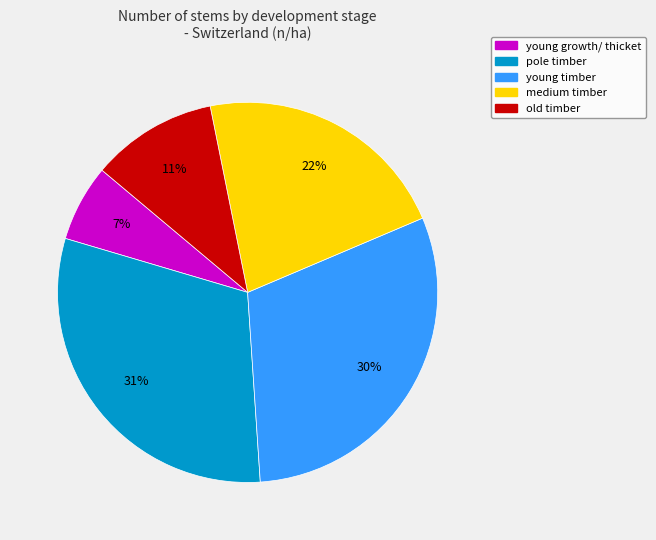

How many segments does this pie chart have?

5